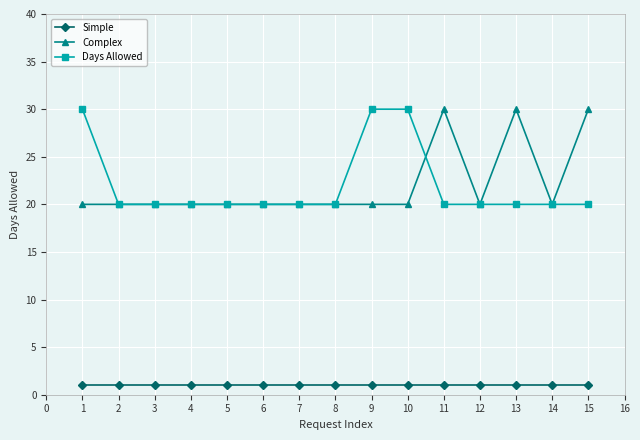

What is the minimum value shown in the chart?

1